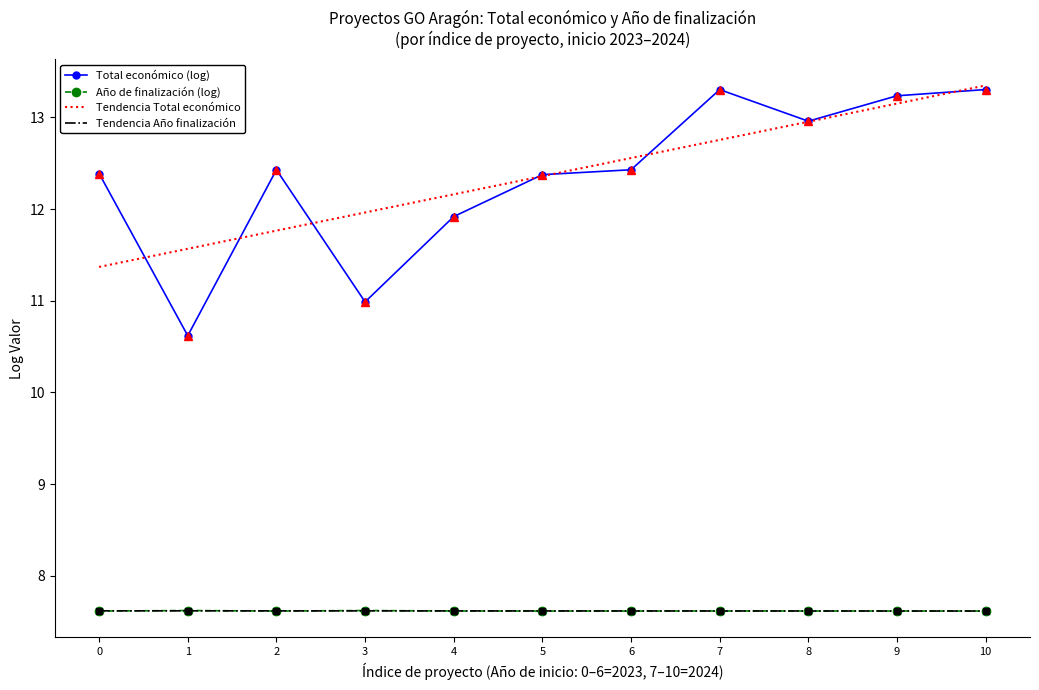

What is the lowest value of the Total económico (log) series?

10.6